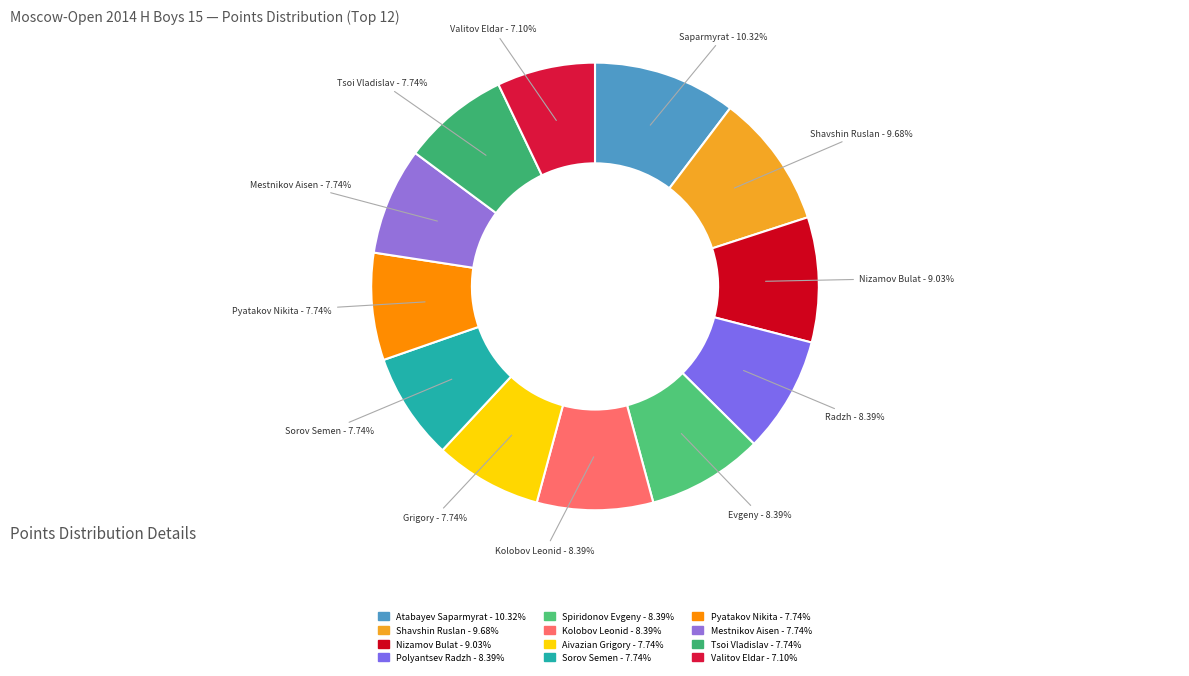

How many segments does this pie chart have?

12